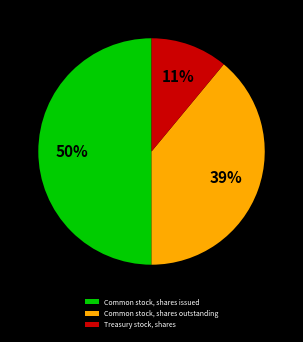

Is it true that Treasury stock, shares is 1% of the pie?

False